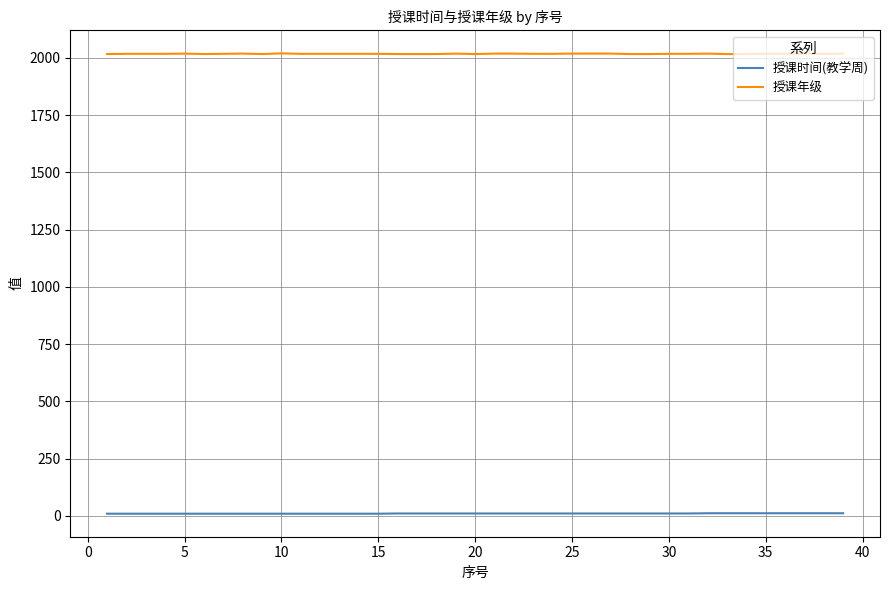

Rank the series by their average value, from highest to lowest.

授课年级, 授课时间(教学周)